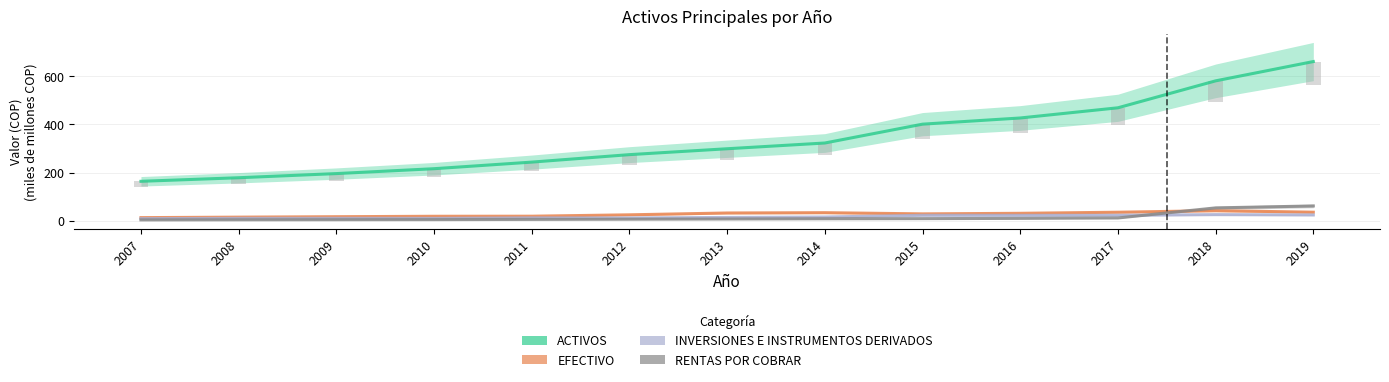

Is it true that EFECTIVO equals 19.3 at 2010?

True